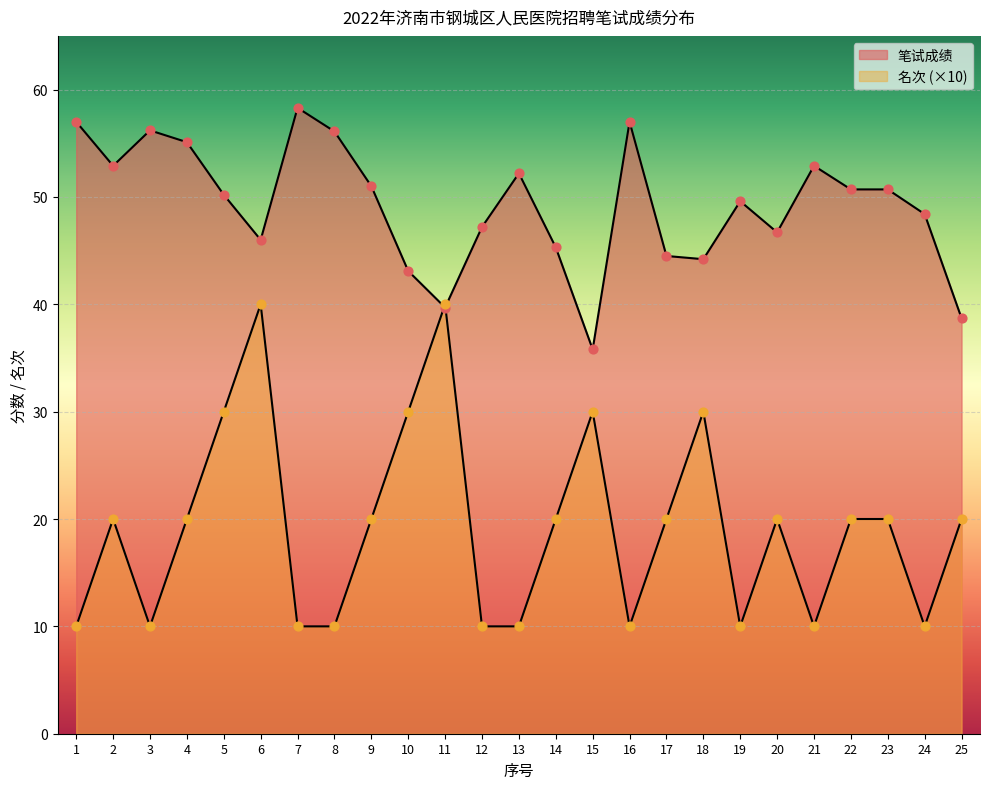

Which series contains the lowest Y value?

名次